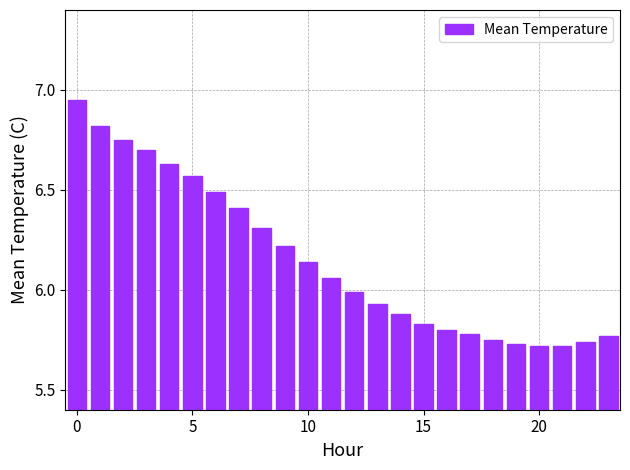

What is the sum of all values?

147.7